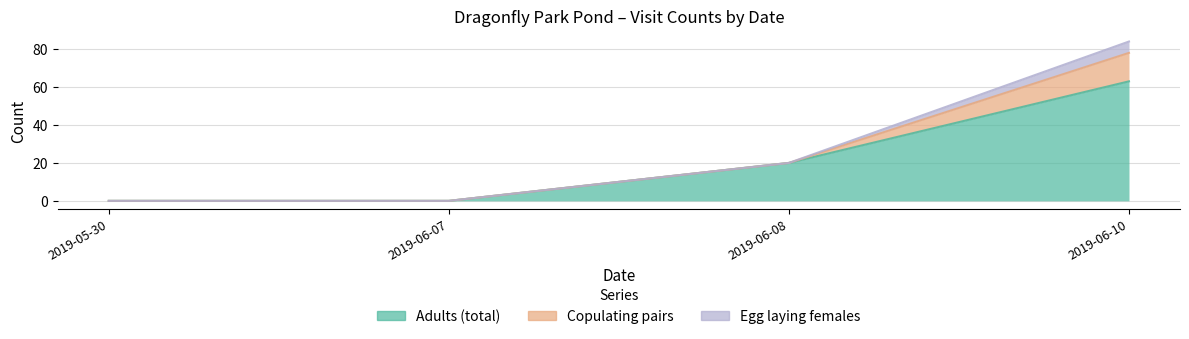

Which has a higher value, 2019-05-30 or 2019-06-07?

2019-05-30